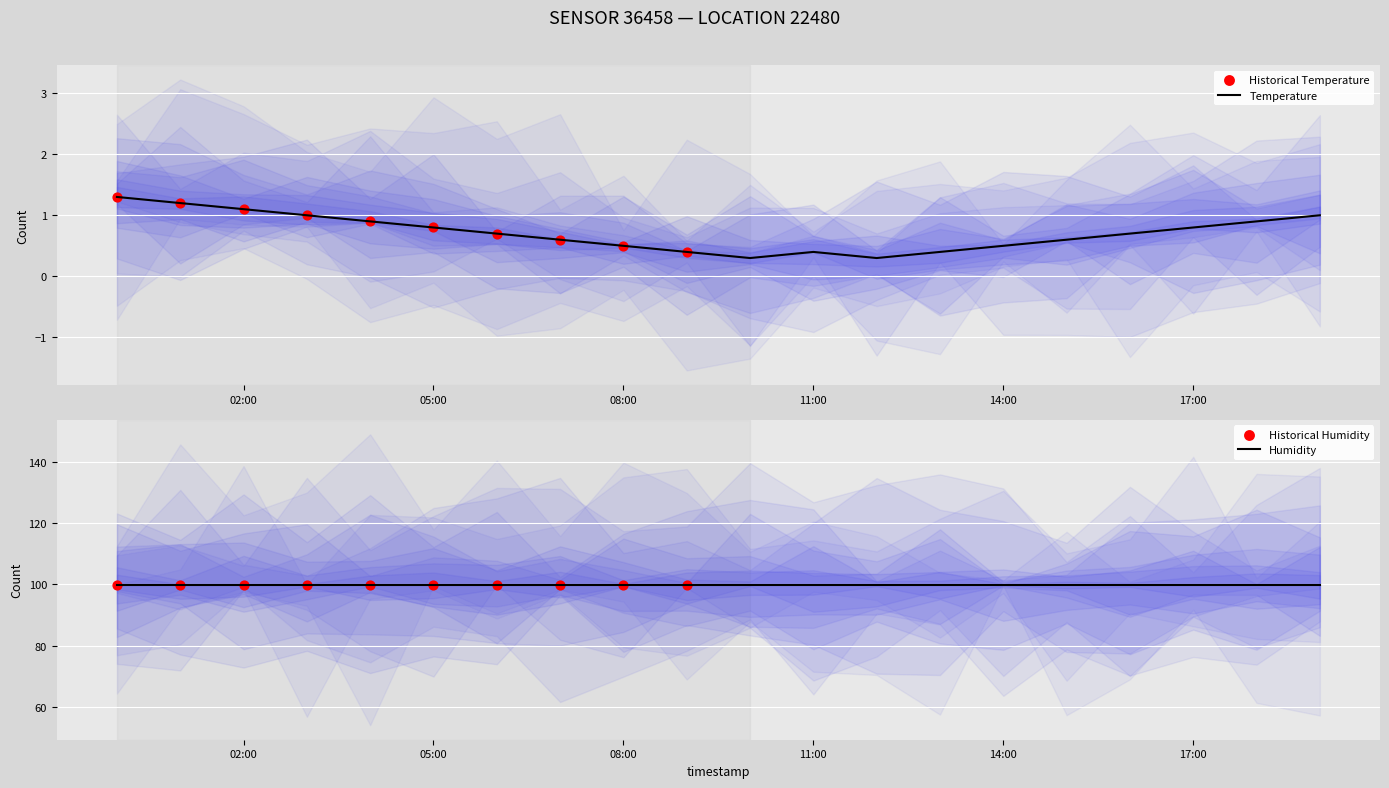

What is the change in value from 00:00 to 09:00?

-0.9